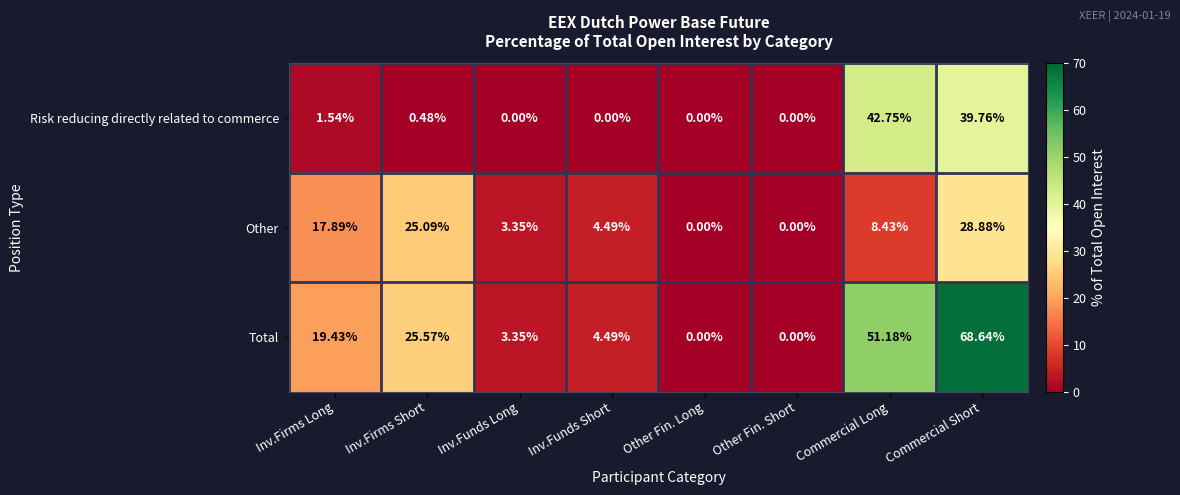

Between Inv.Firms Short and Other Fin. Long, which series saw the biggest shift?

Total